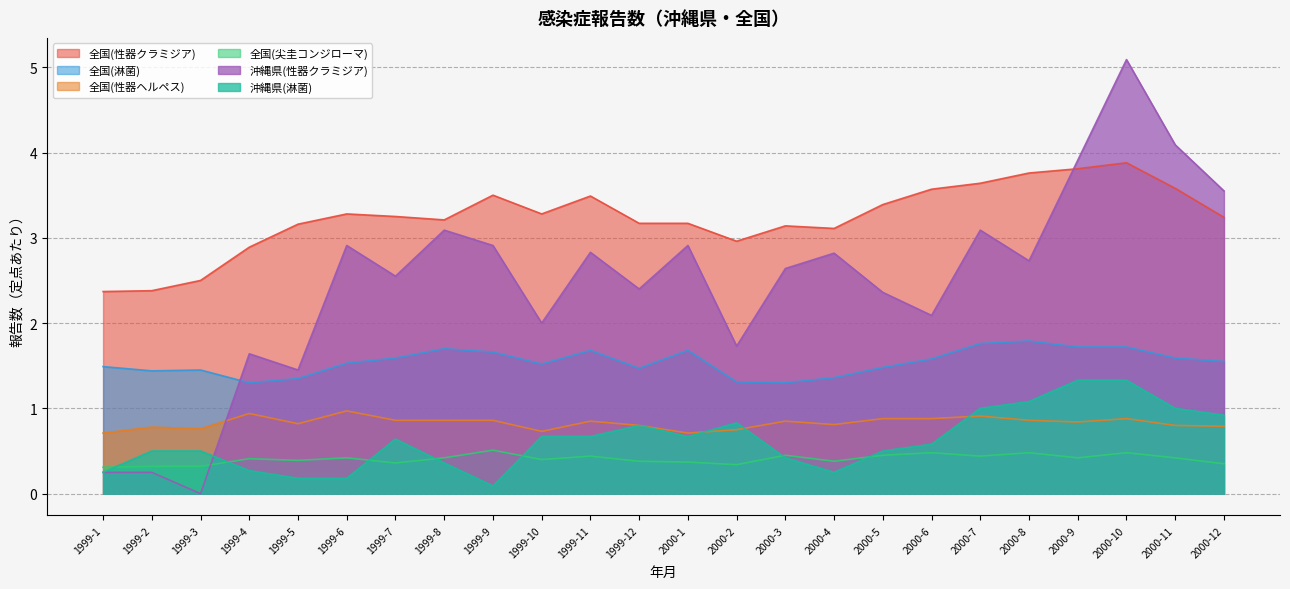

How many lines are shown in the chart?

6